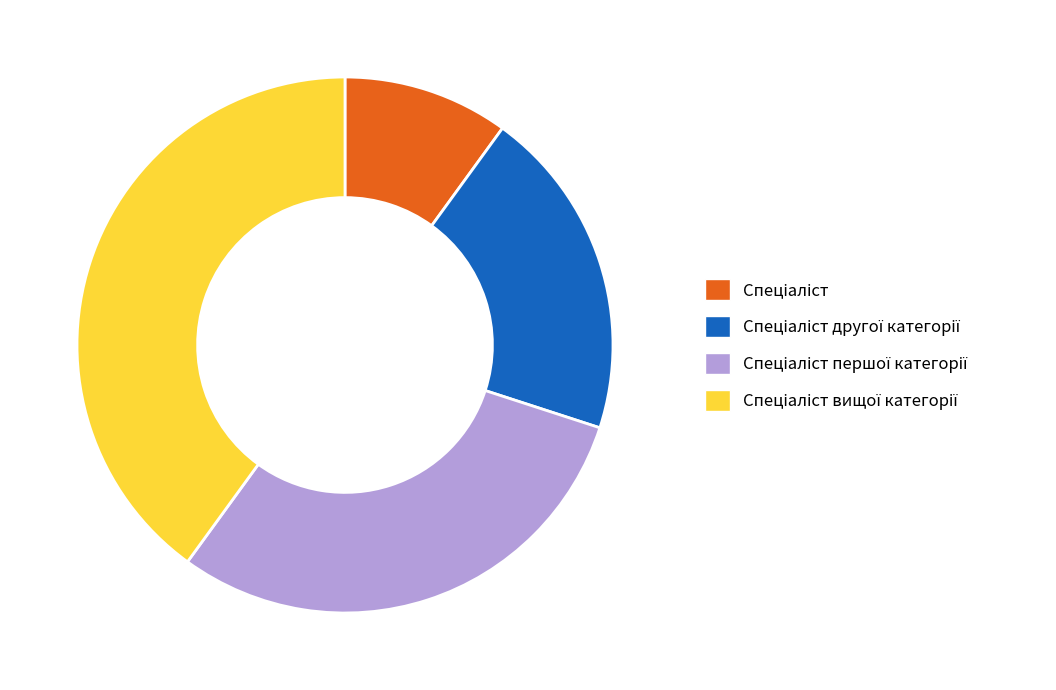

Is there any slice that represents more than half of the pie?

No